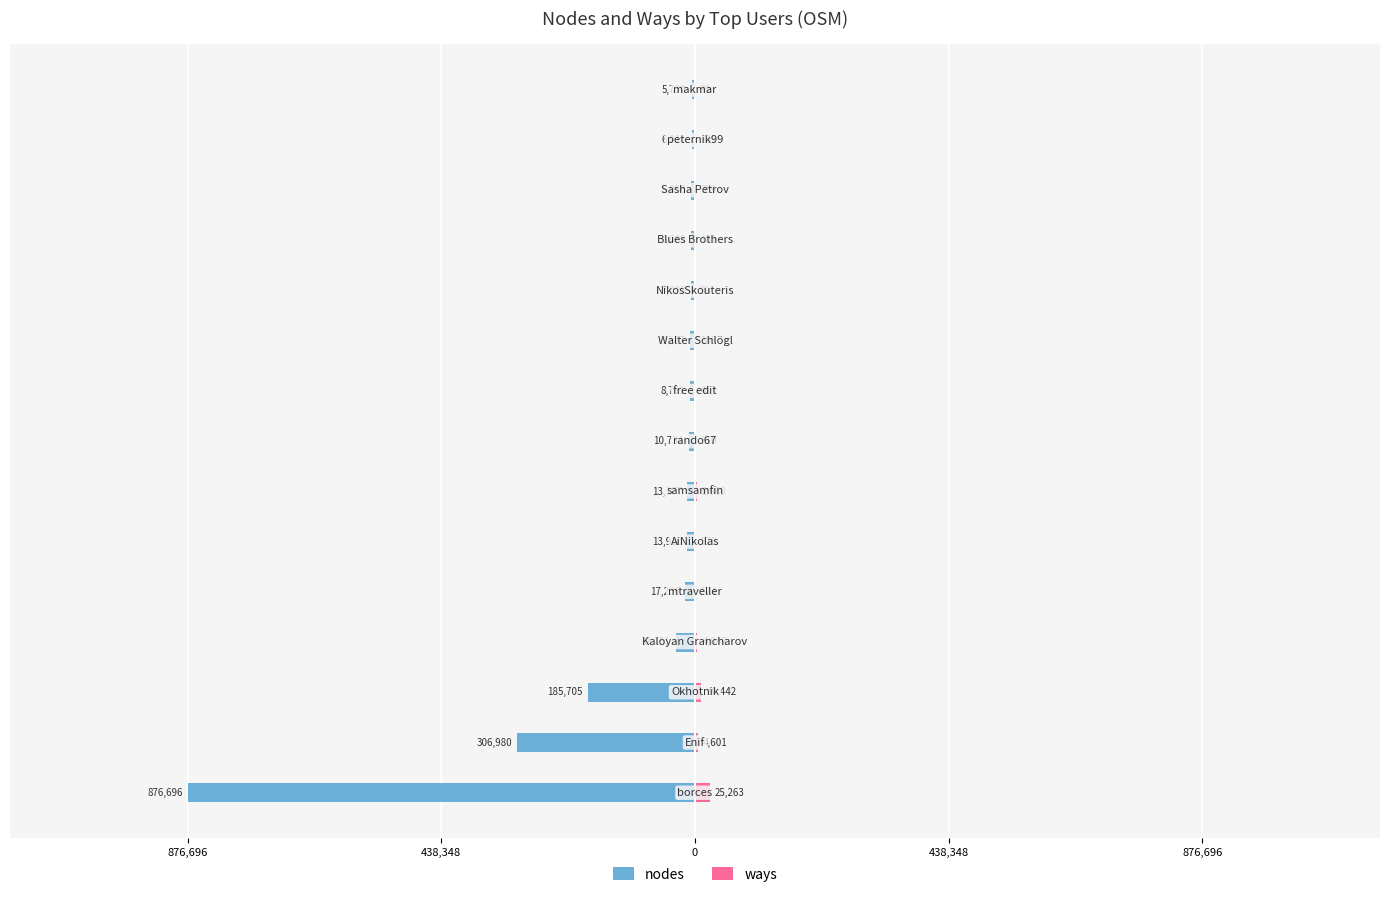

Is the value of nodes at 8 greater than the value of ways at 438,348?

No